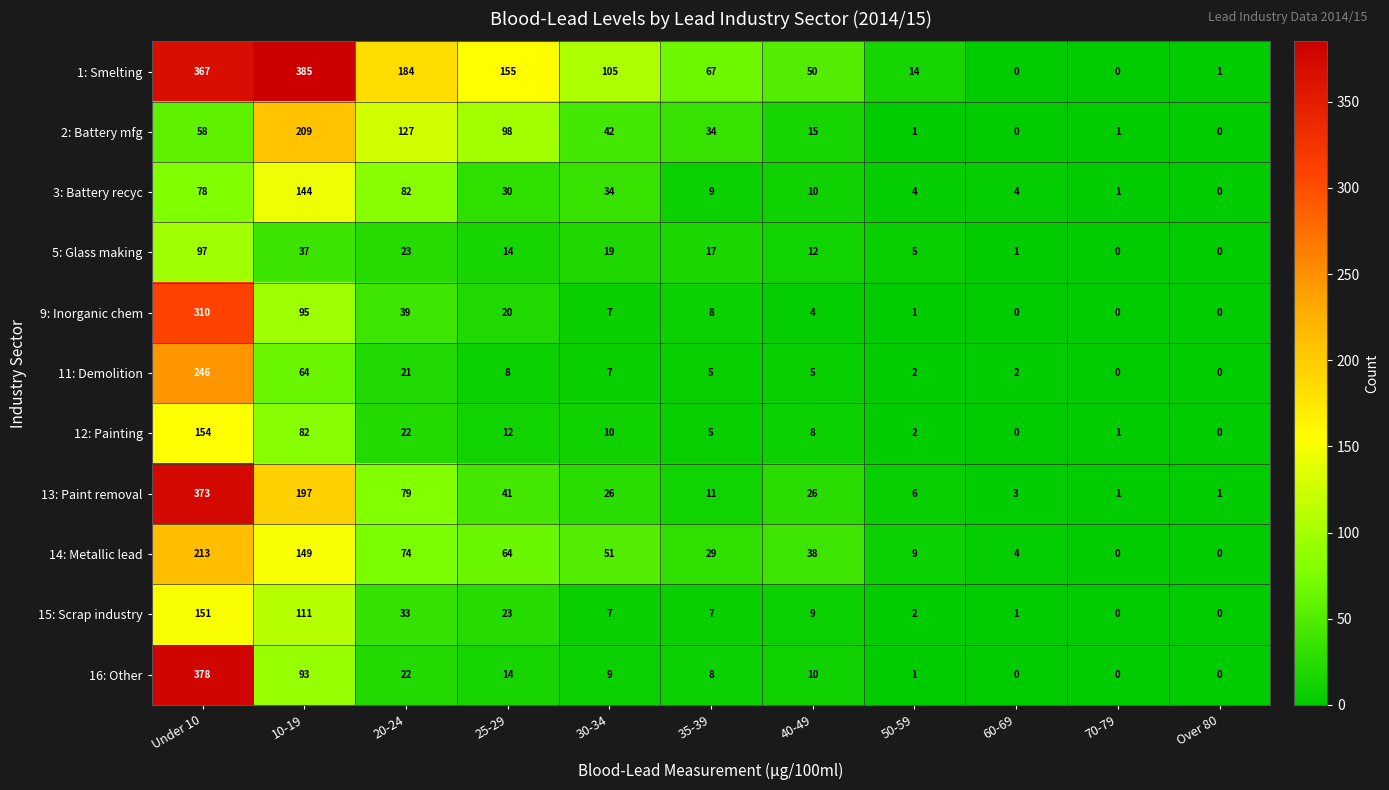

The 3: Battery recyc series shows 34 at 30-34. True or false?

True